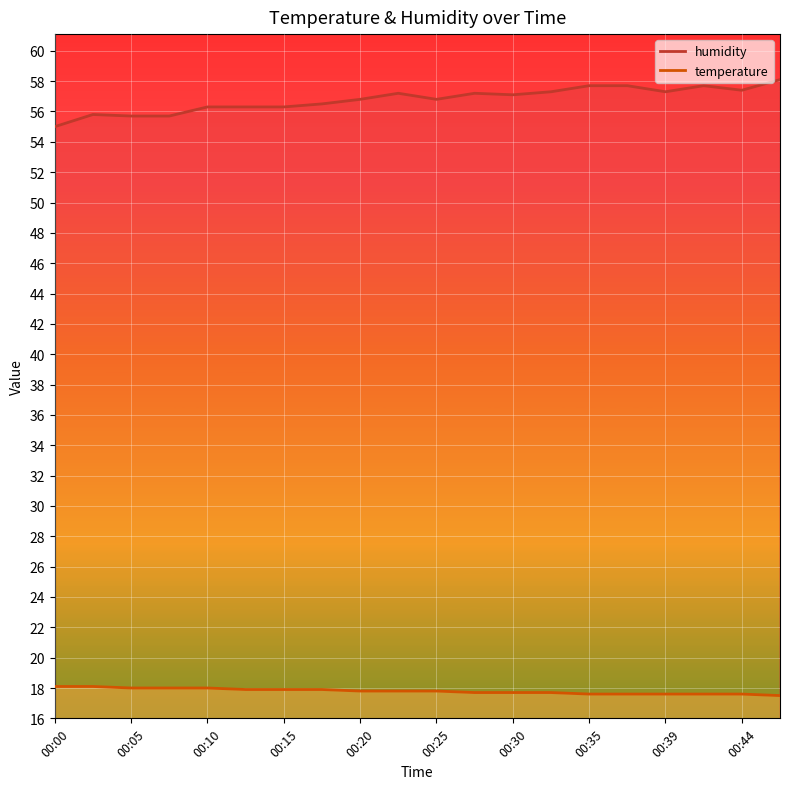

True or false: temperature has more than 1 interior local peaks.

False